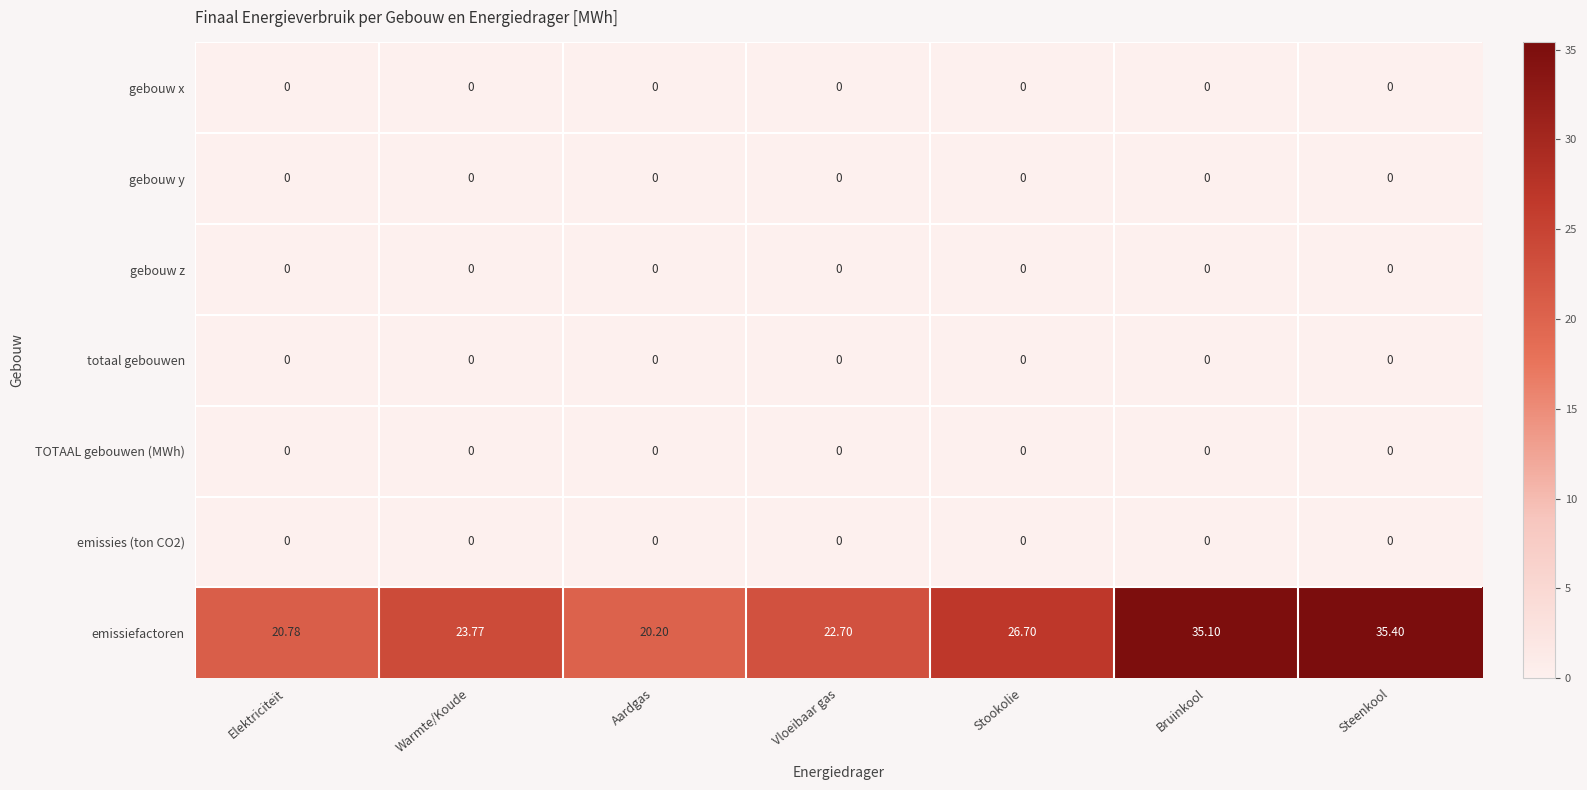

What is the total value across all series at Bruinkool?

35.1